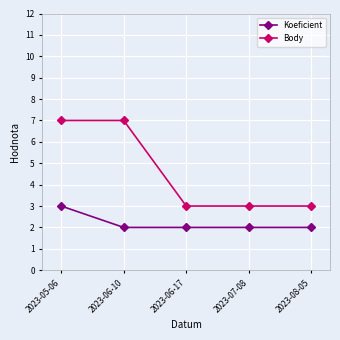

True or false: Body and Koeficient intersect in this chart.

False